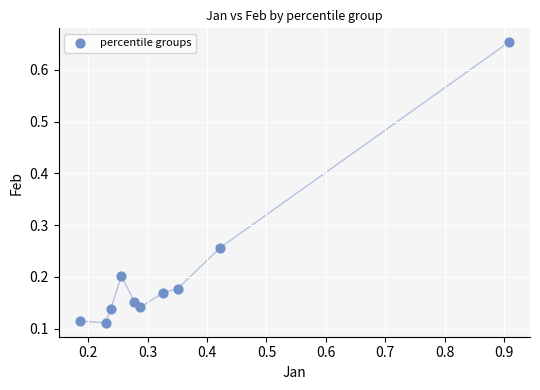

What is the range of Y values (max minus min)?

0.5